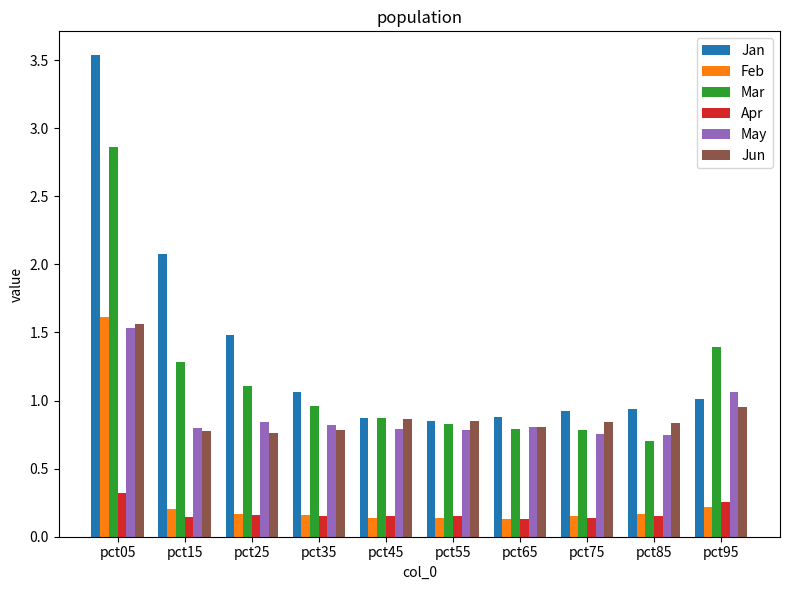

Is it true that Jan equals 0.6 at pct45?

False